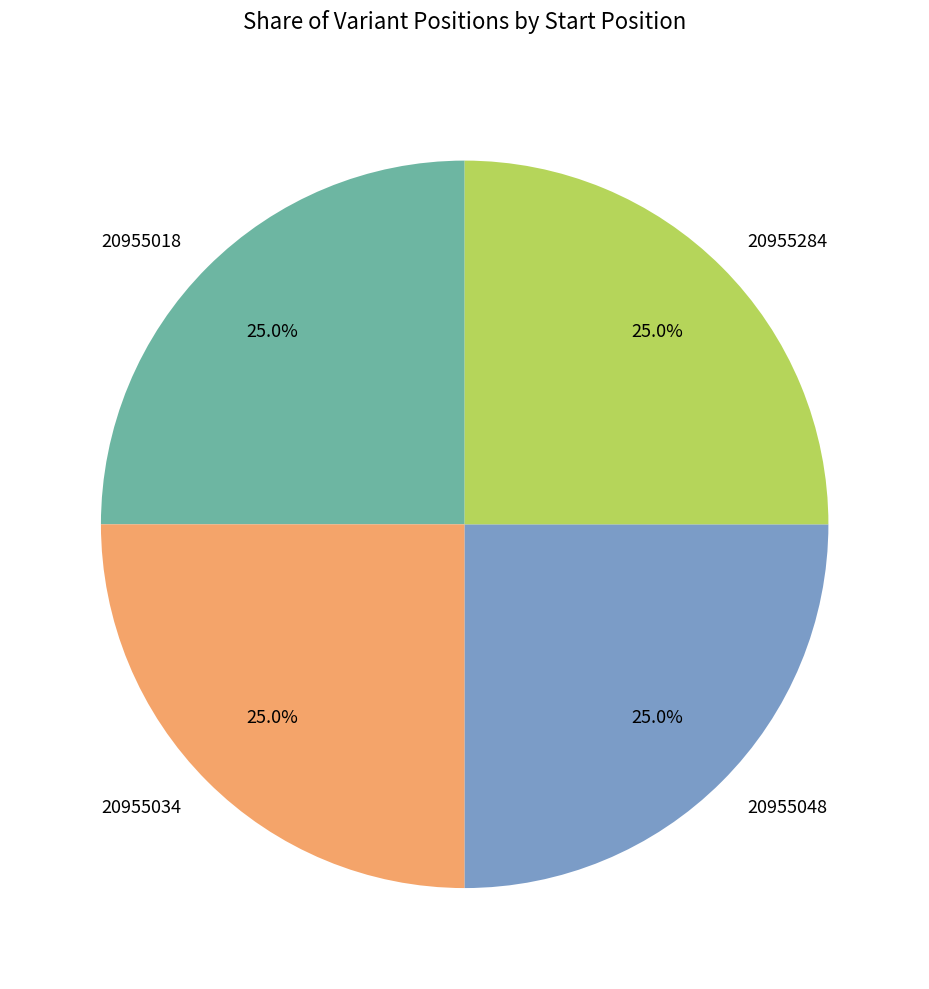

What percentage do 20955048 and 20955034 together represent?

50.0%